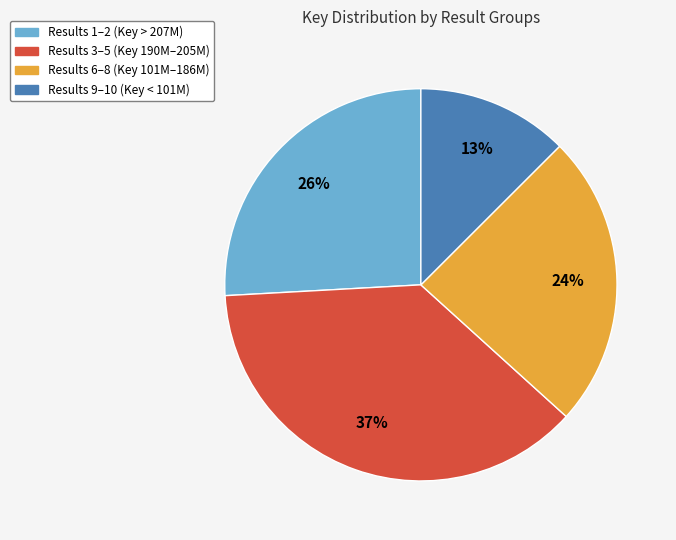

Is Results 6–8 (Key 101M–186M) the majority of the pie?

No